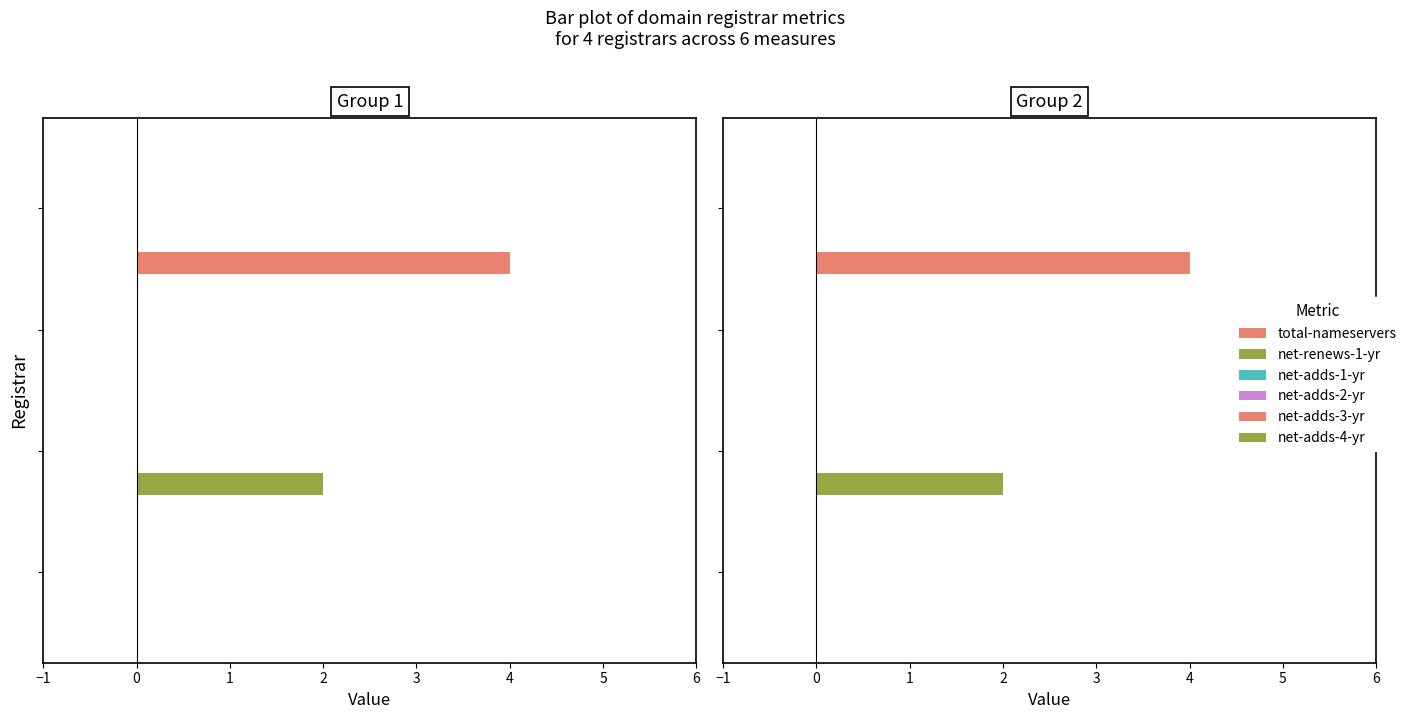

Rank the series at 0 from highest to lowest value.

net-renews-1-yr, net-adds-1-yr, net-adds-2-yr, net-adds-3-yr, net-adds-4-yr, total-nameservers